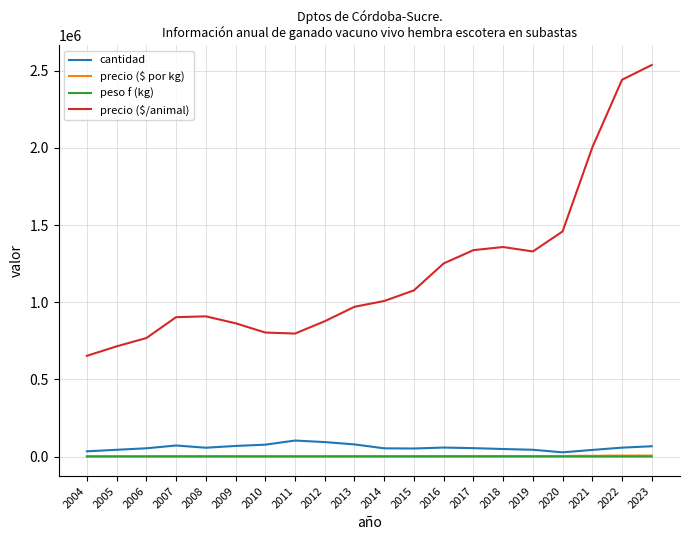

What is the approximate value of precio ($/animal) at 2023, to the nearest 50?

2537500